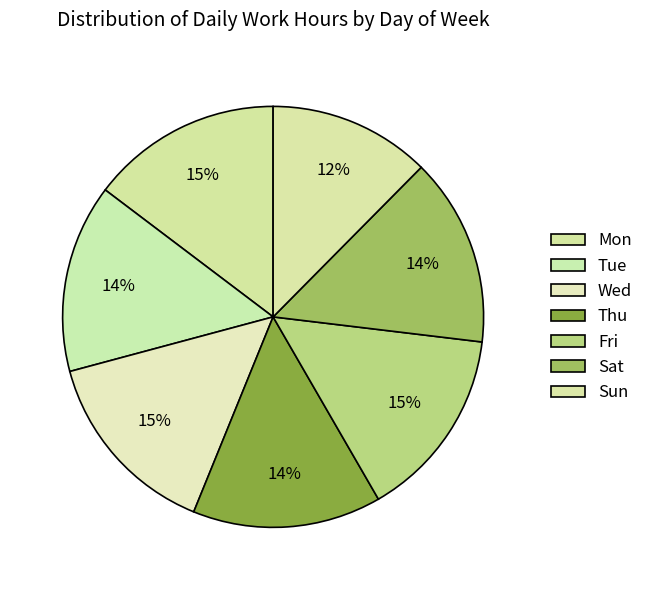

Does any single category account for the majority?

No